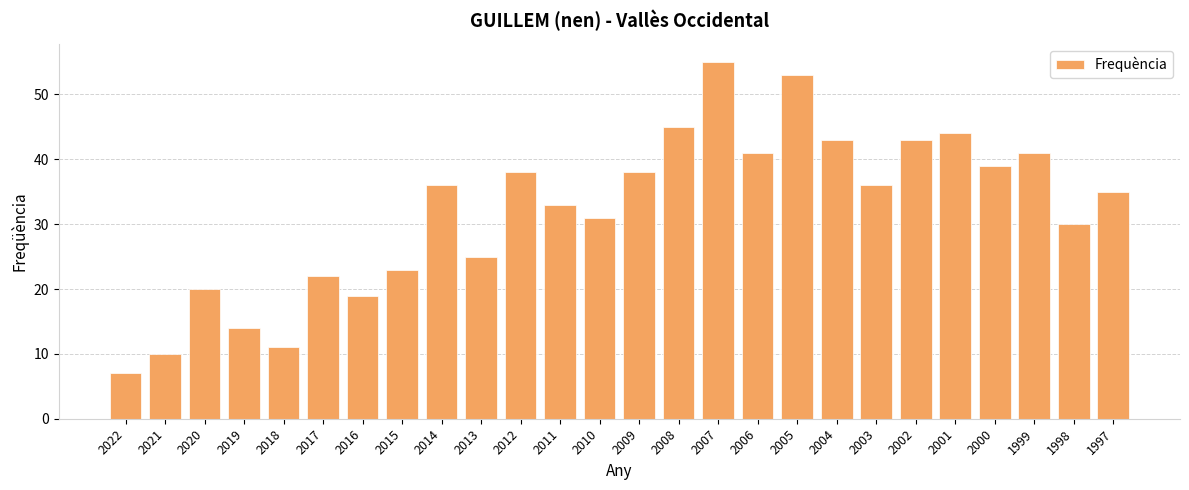

The chart shows a value of 27 at 2020. True or false?

False